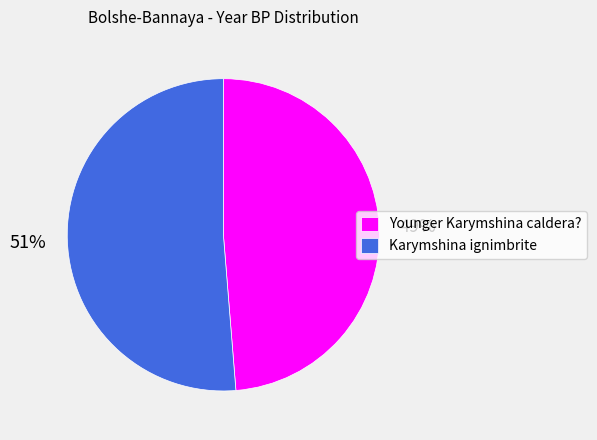

To the nearest percent, what is the combined percentage of Karymshina ignimbrite and Younger Karymshina caldera??

100%